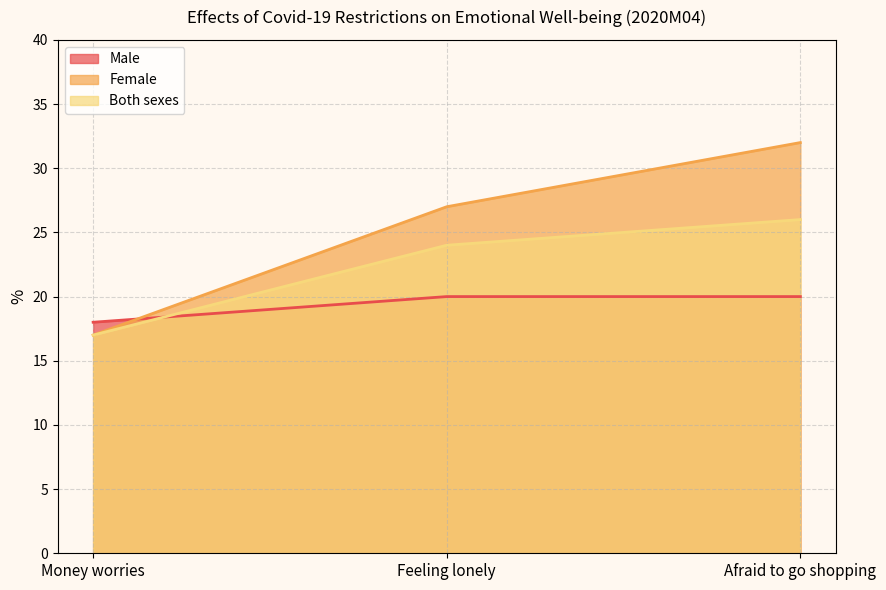

Reading right to left, extract all data points from this chart.

Male: 20	20	18
Female: 32	27	17
Both sexes: 26	24	17